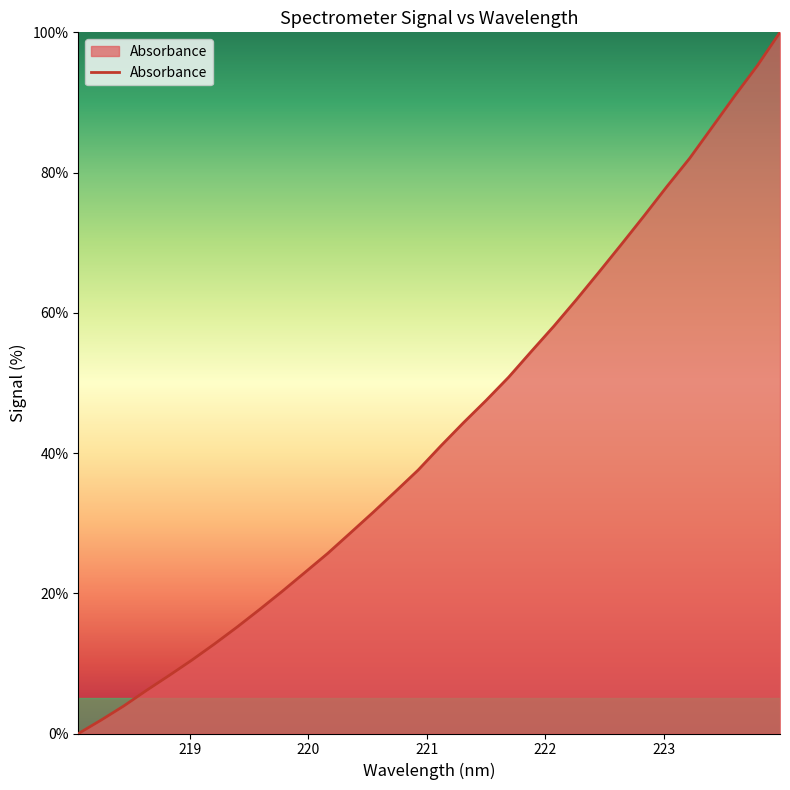

What is the greatest value displayed?

100.0